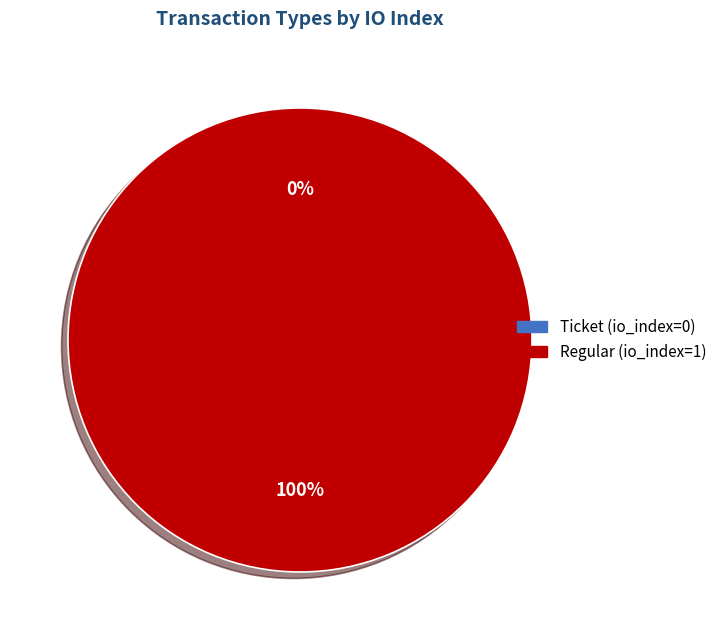

Is Ticket (io_index=0) the majority of the pie?

No